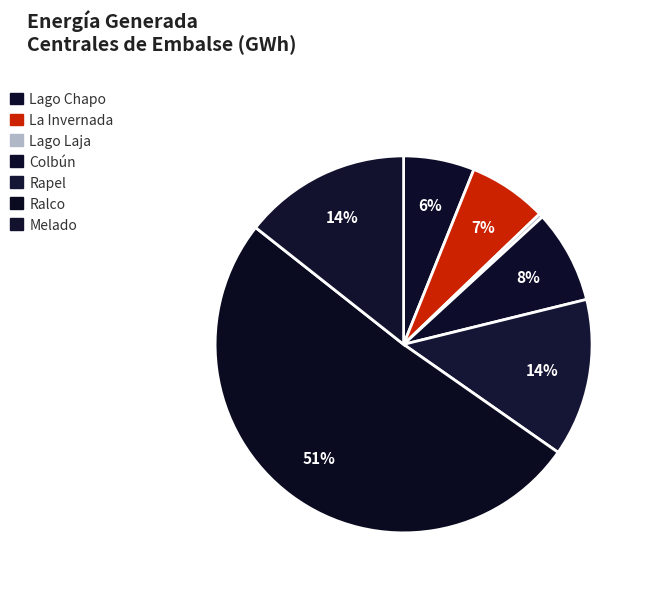

How many segments does this pie chart have?

7